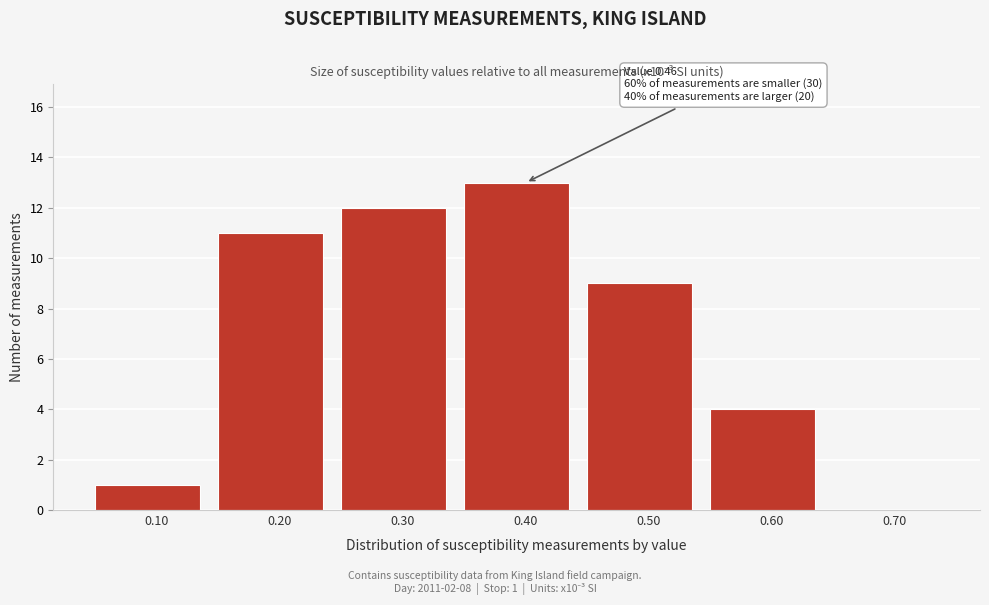

Reading left to right, list all the values displayed in this chart.

0.10=1	0.20=11	0.30=12	0.40=13	0.50=9	0.60=4	0.70=0